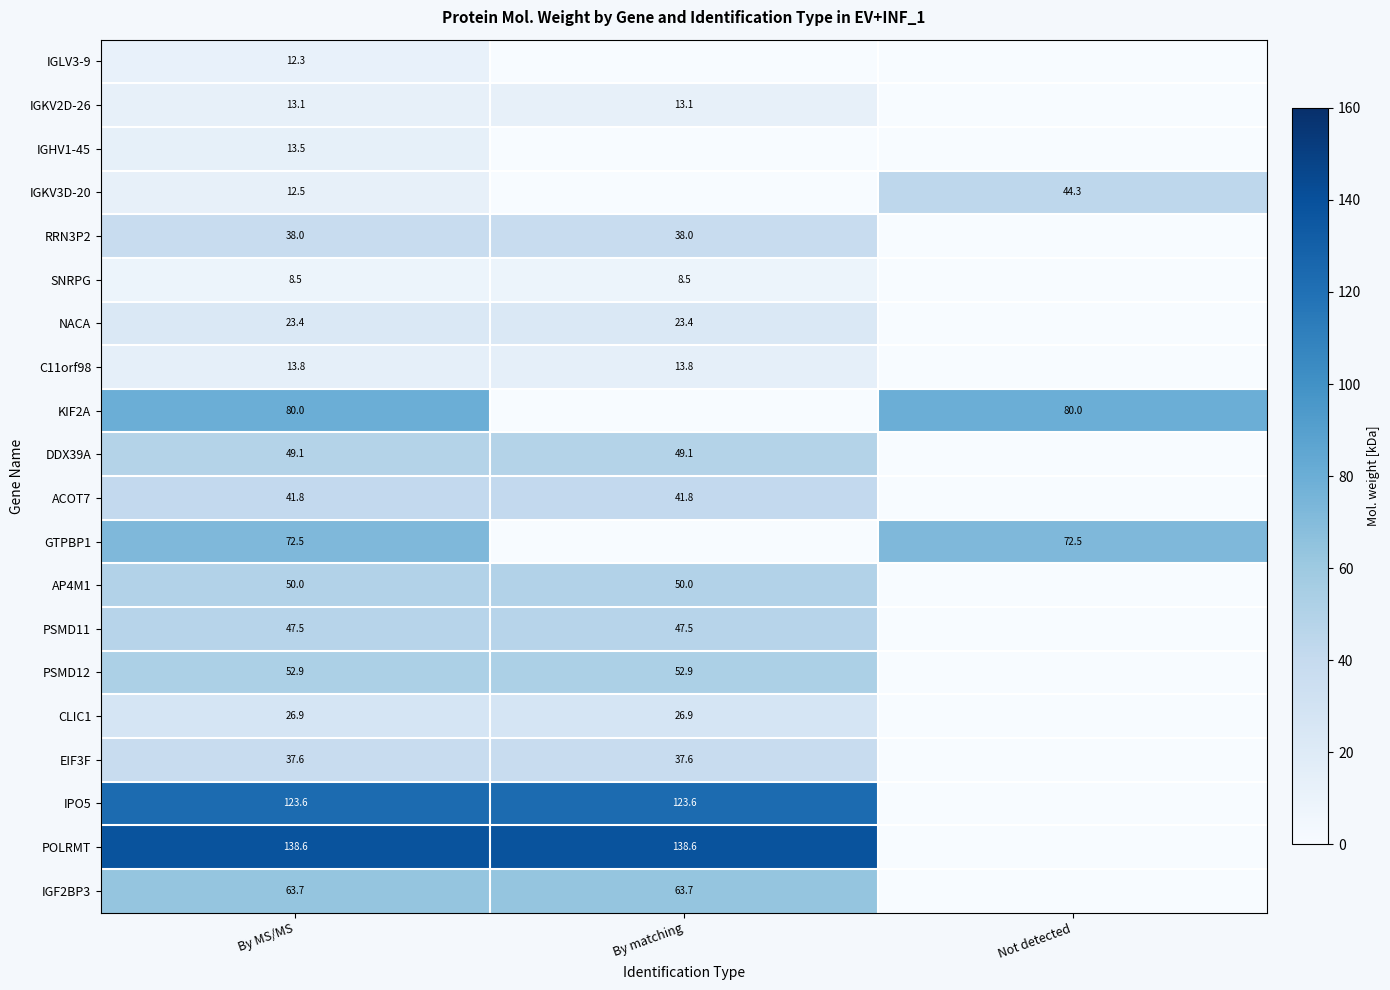

What is the difference between the highest and lowest values at By MS/MS?

130.1